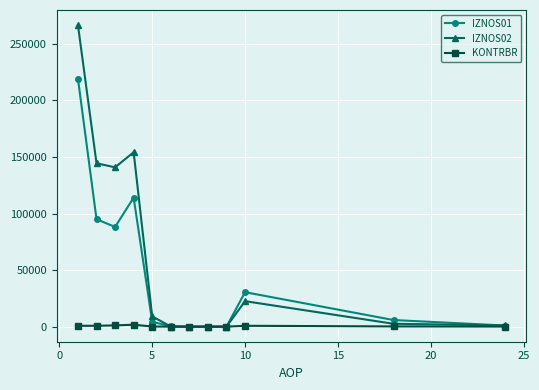

What is the maximum value for IZNOS01?

219275.8